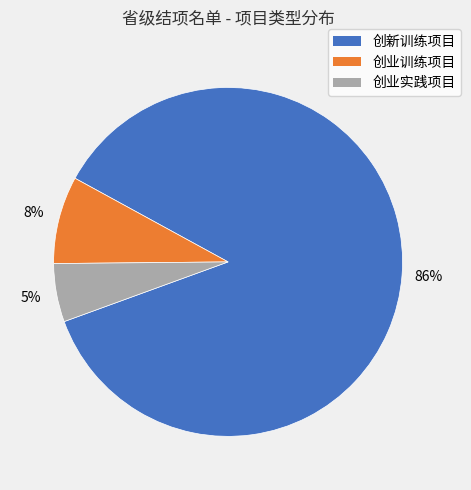

True or false: 创业训练项目 accounts for 2% of the total.

False